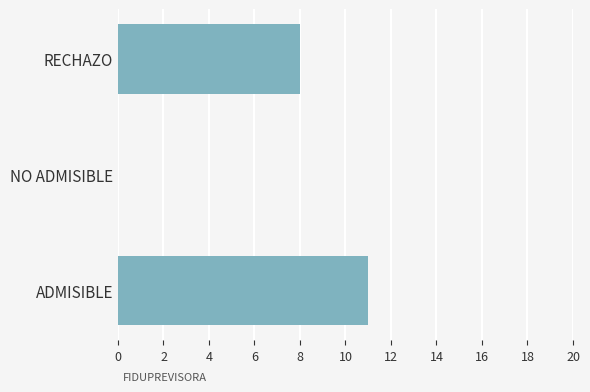

What is the greatest value displayed?

11